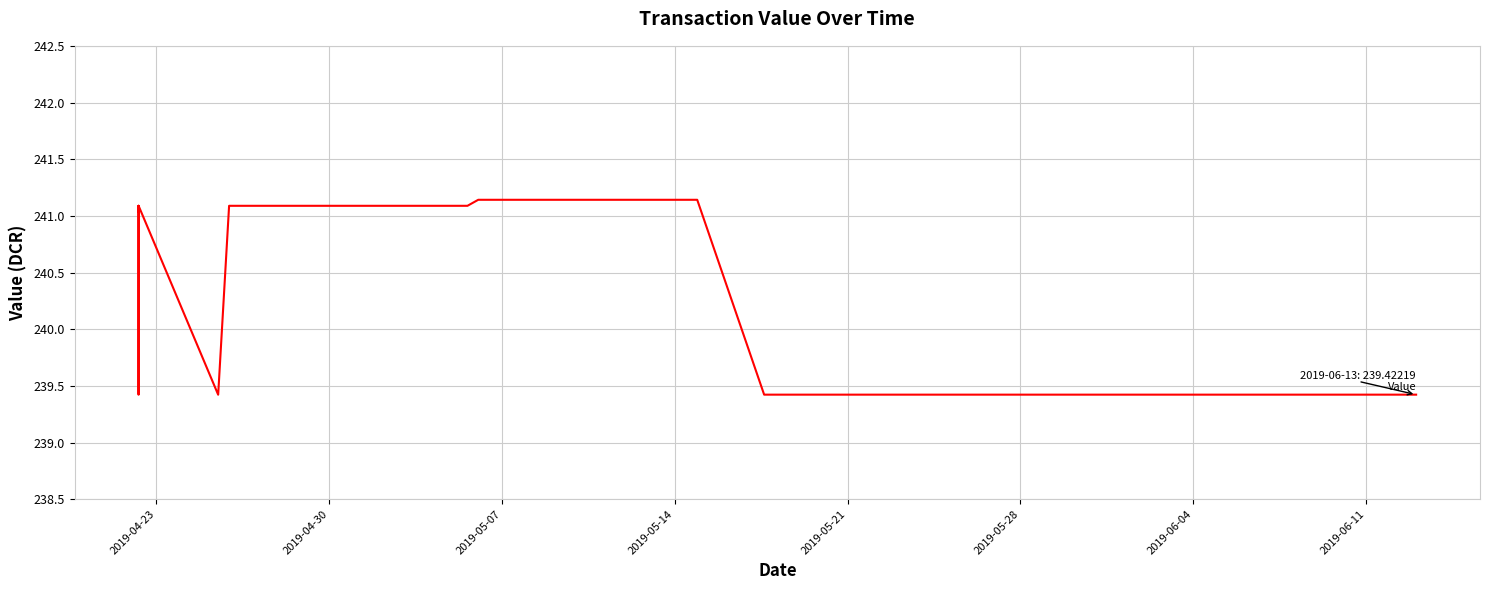

How many points are lower than both their immediate neighbors (excluding endpoints)?

2